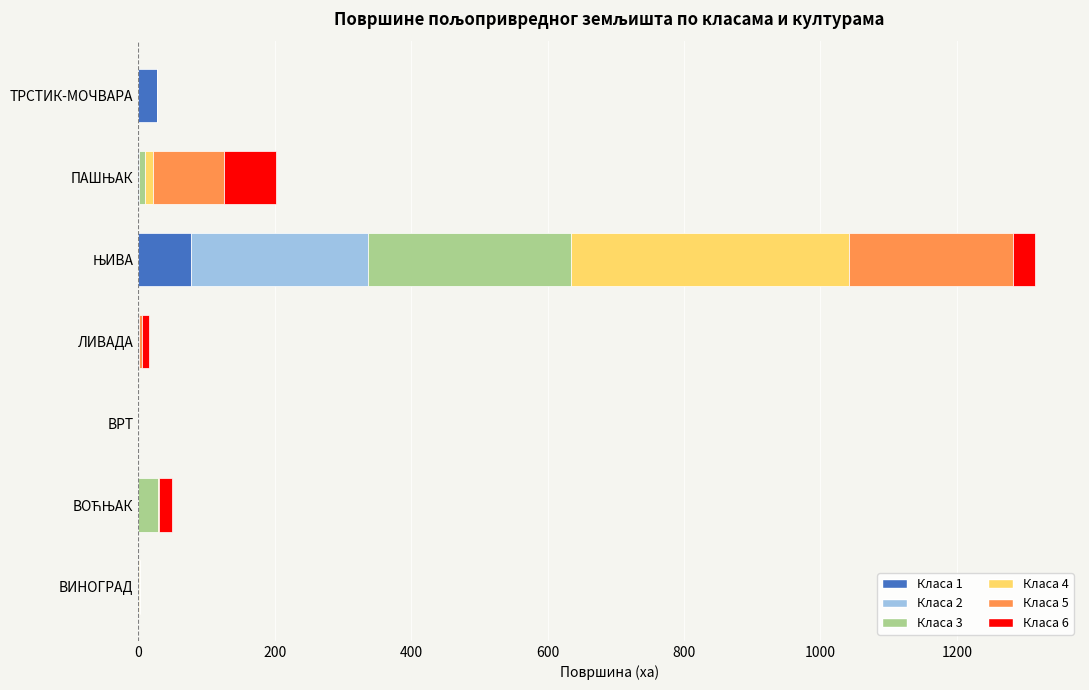

How many values in the Класа 1 series exceed 0?

5